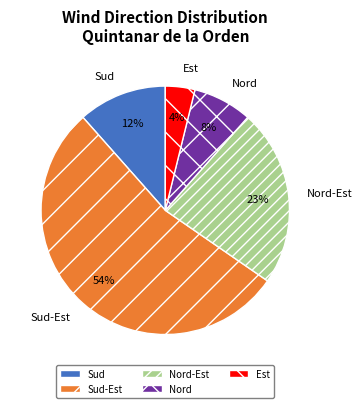

Does any single category account for the majority?

Yes